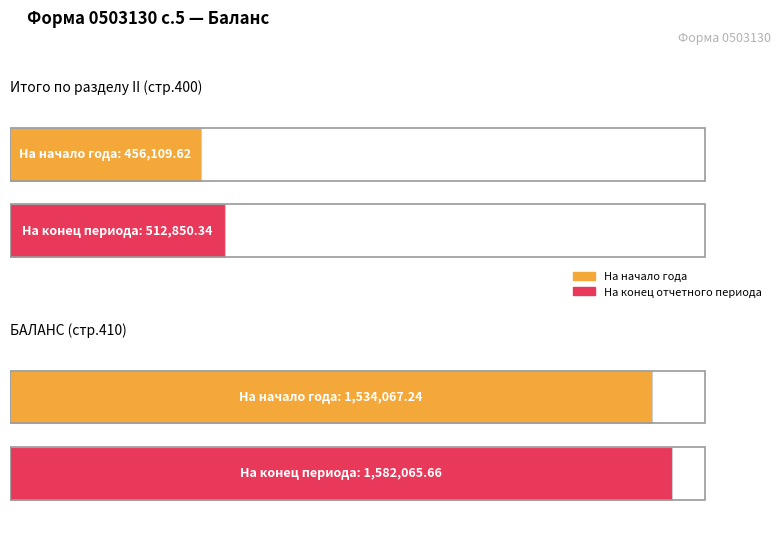

What is the label of the 1st bar from the right?

На конец отчетного периода